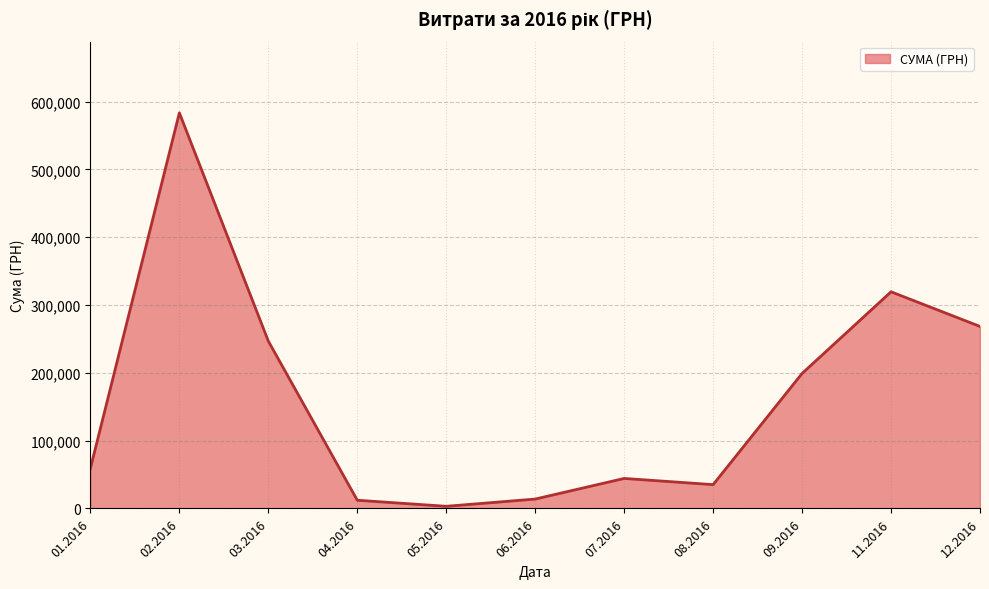

True or false: there are more than 1 points higher than both neighbors.

True